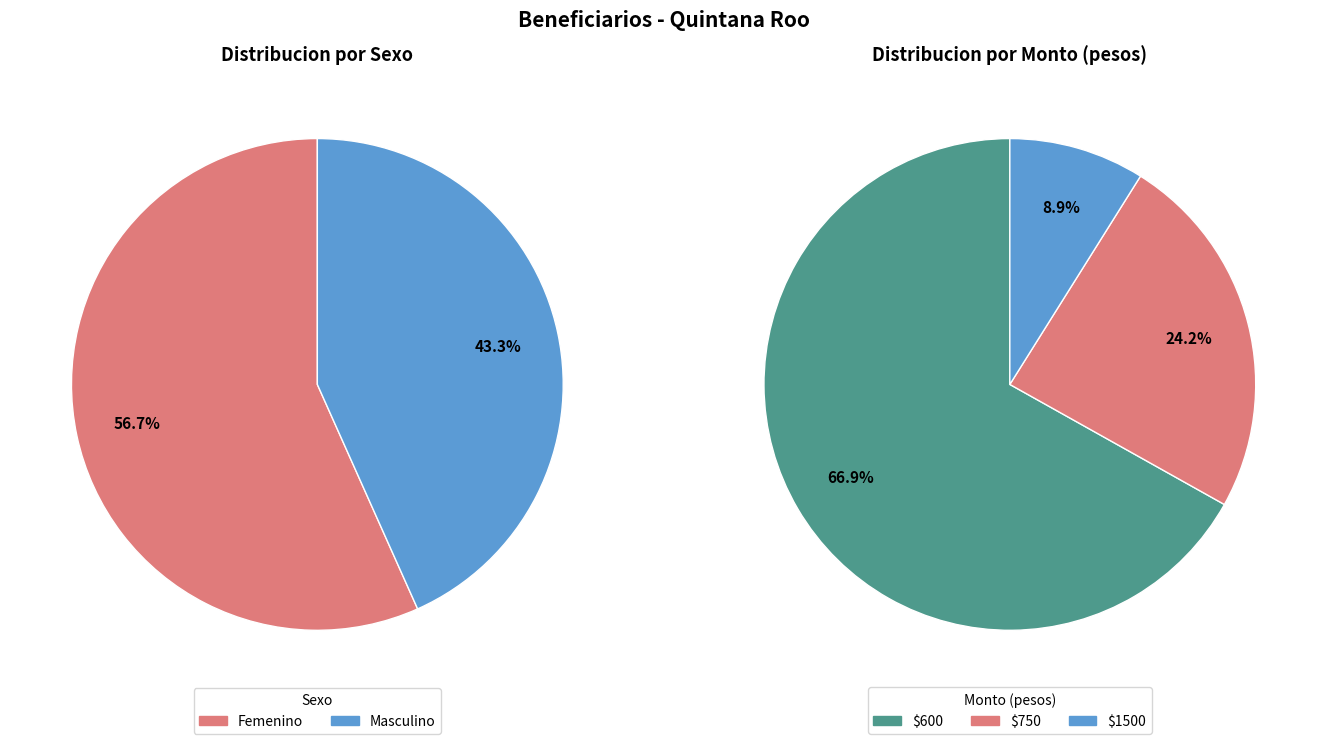

Rank the categories by value from lowest to highest.

Masculino, Femenino